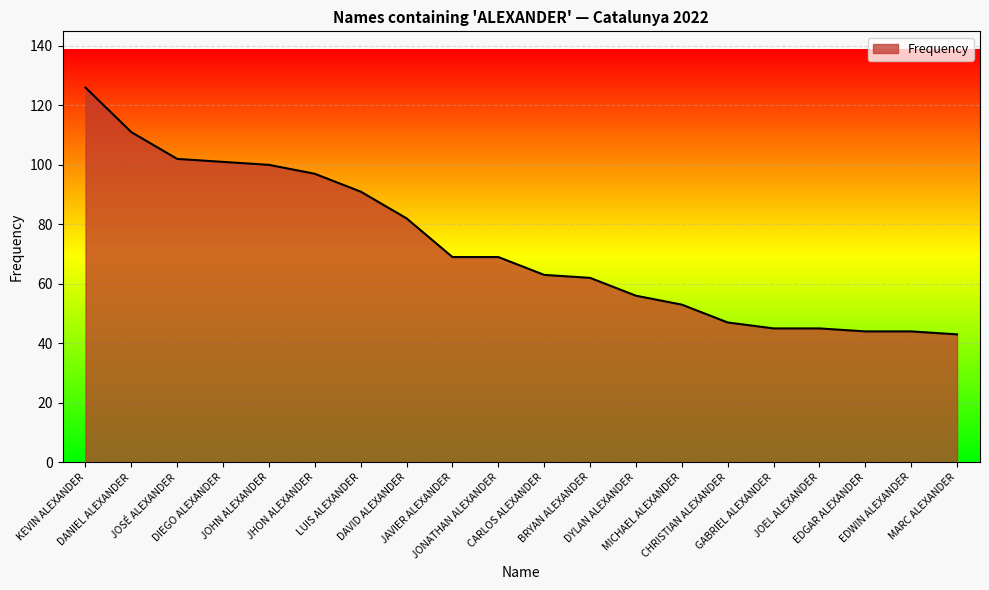

What is the ratio of the value at JAVIER ALEXANDER to the value at DIEGO ALEXANDER?

0.7